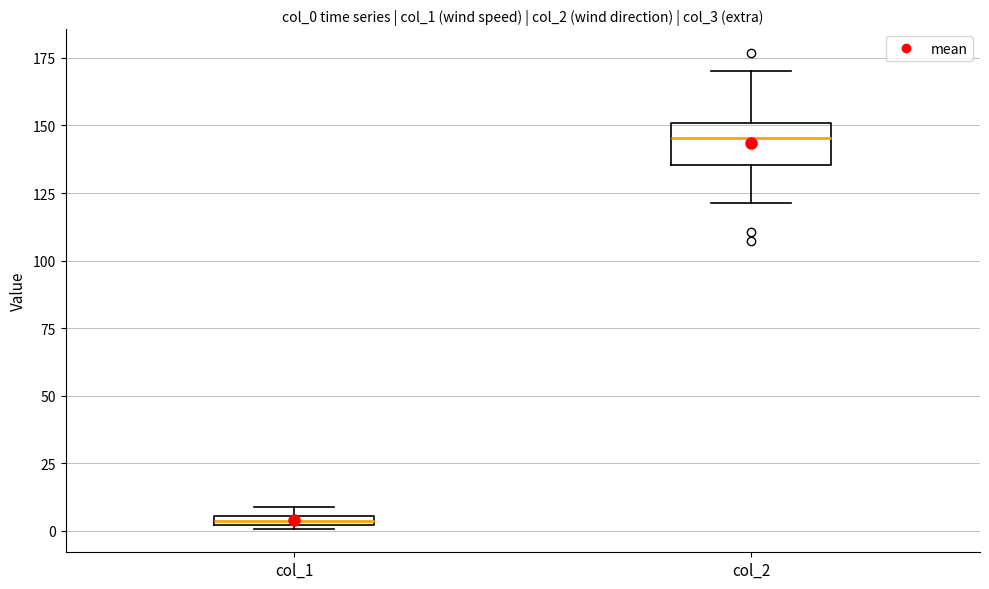

Where is the upper edge of the box for col_1 on the y-axis? The values are not printed on the chart, so give them approximately, as read against the axis.

5